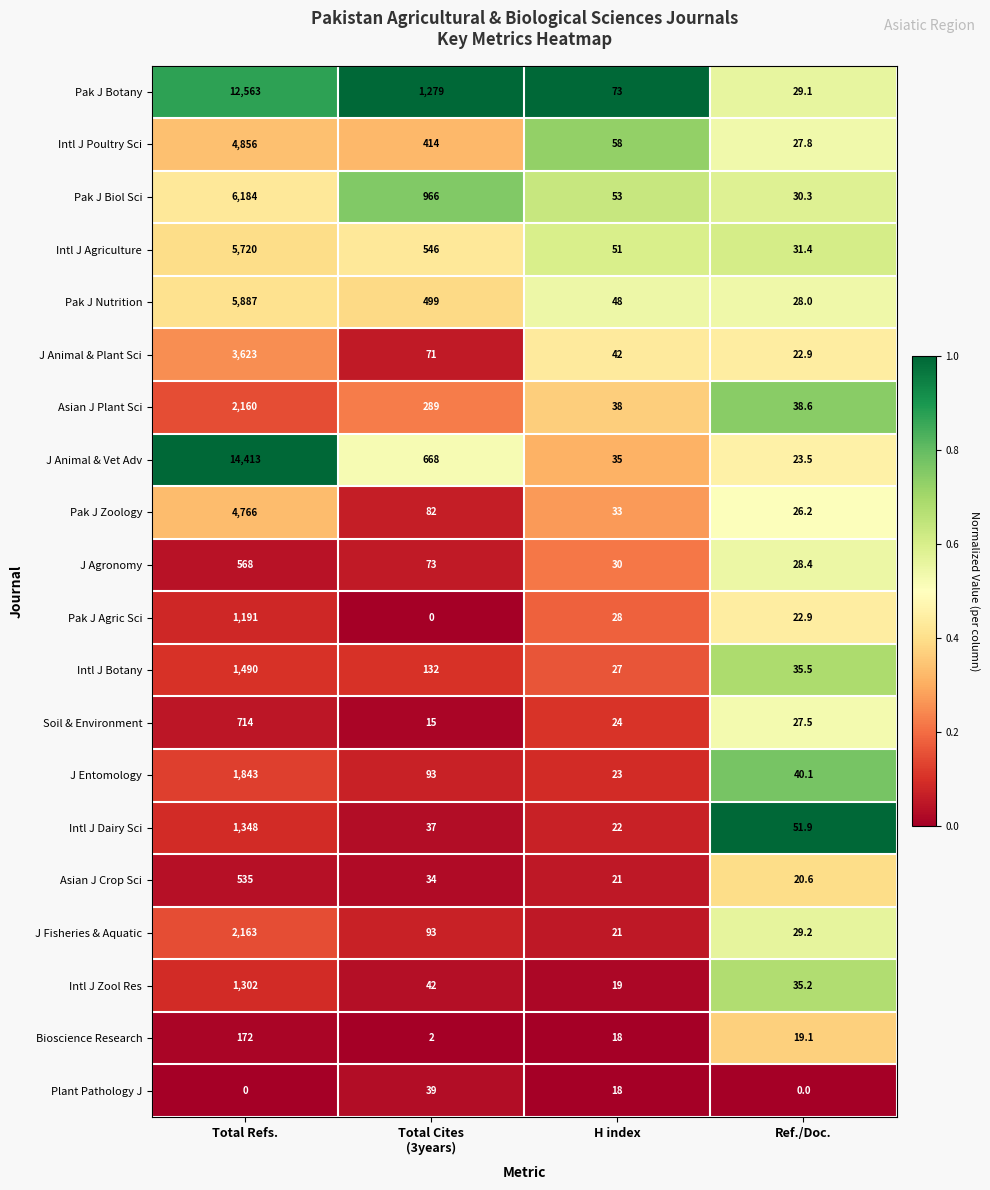

Which series has the widest spread of values?

J Animal & Vet Adv